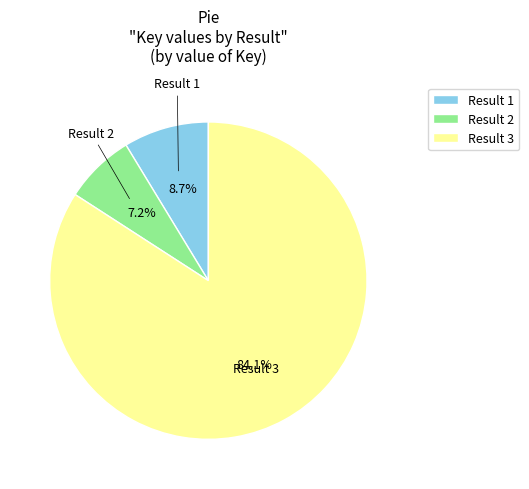

Count the number of slices in the pie.

3